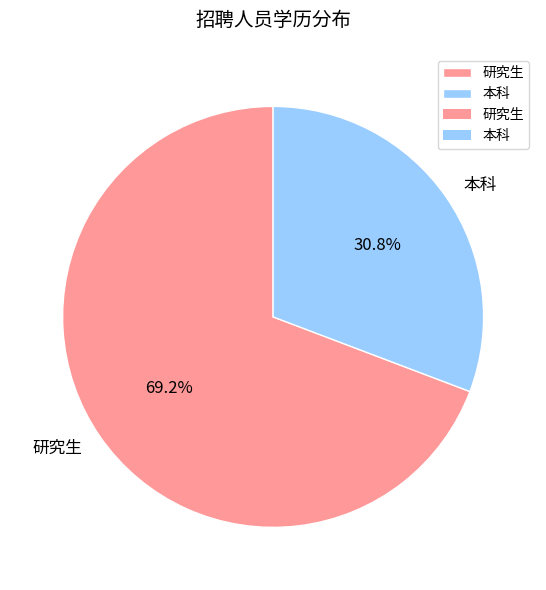

Approximately how many times larger is the value at 研究生 compared to 本科?

2.2